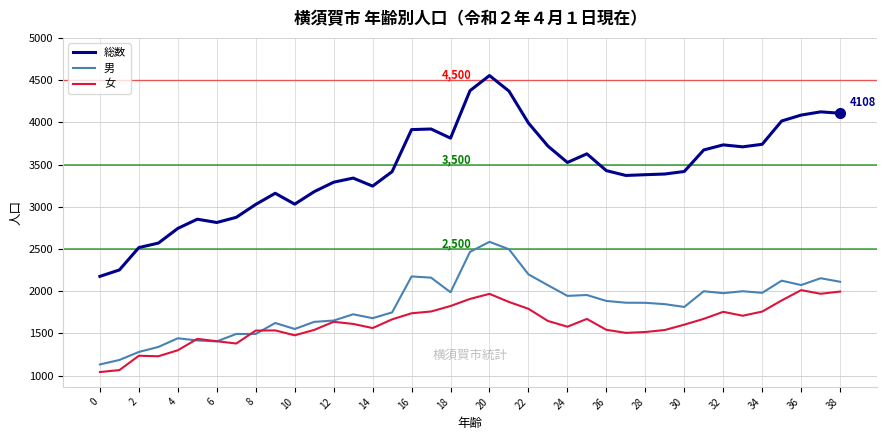

Which series has the widest spread of values?

総数